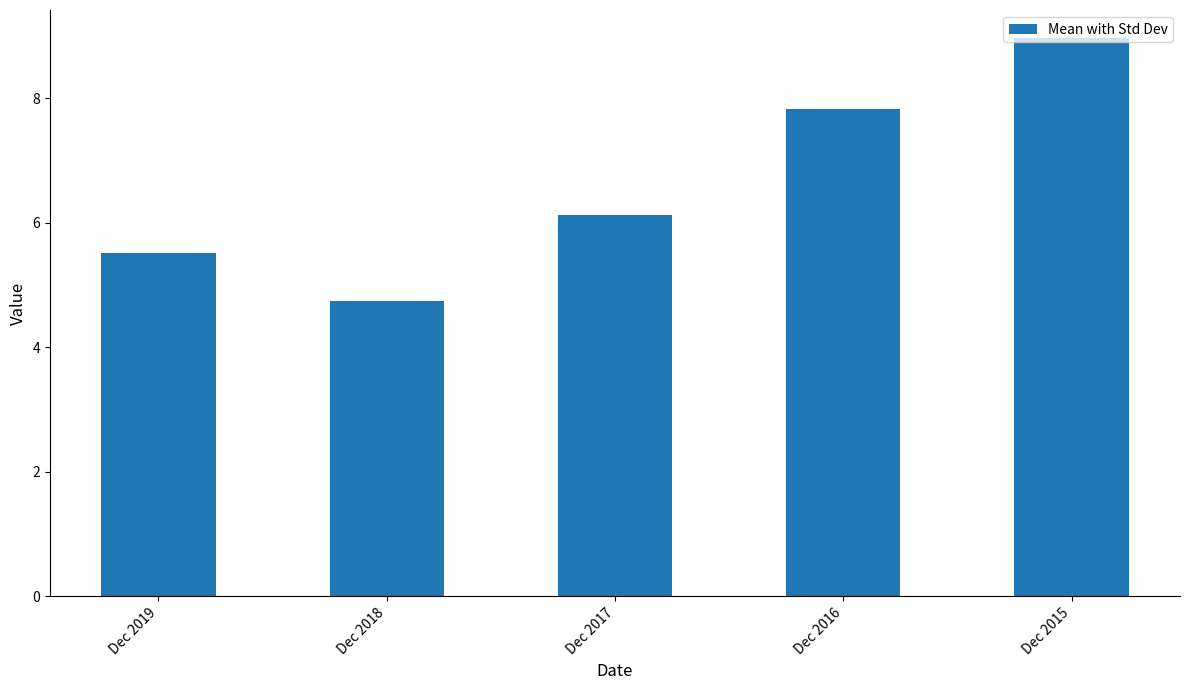

Is it true that the value at Dec 2015 is 3.6?

False